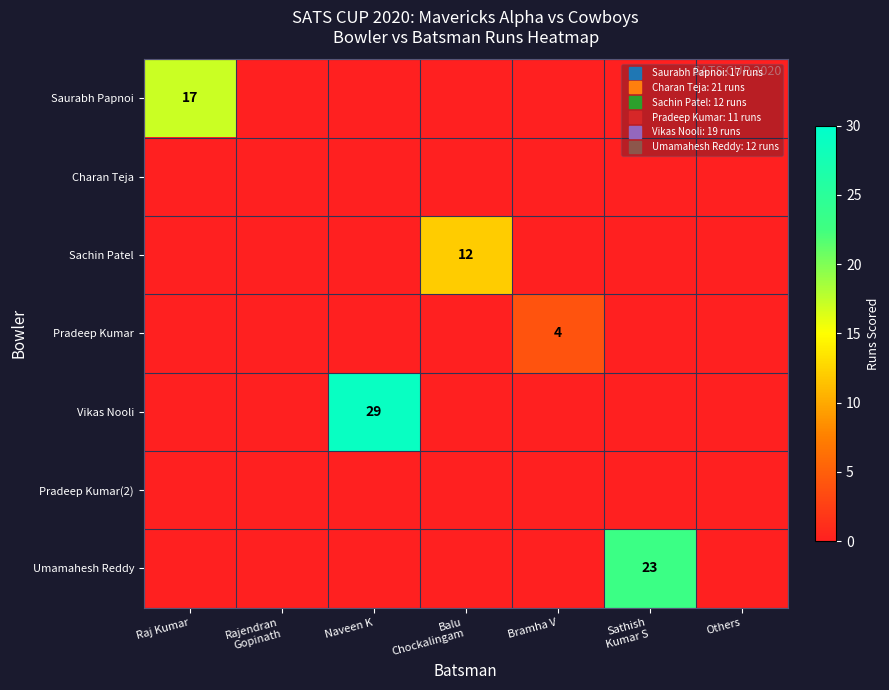

Which series changed the most between Raj Kumar and Balu Chockalingam?

Saurabh Papnoi